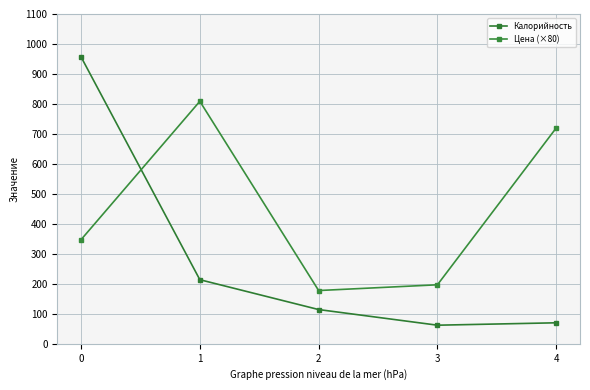

True or false: Калорийность has a value of 339.1 at 0.

False